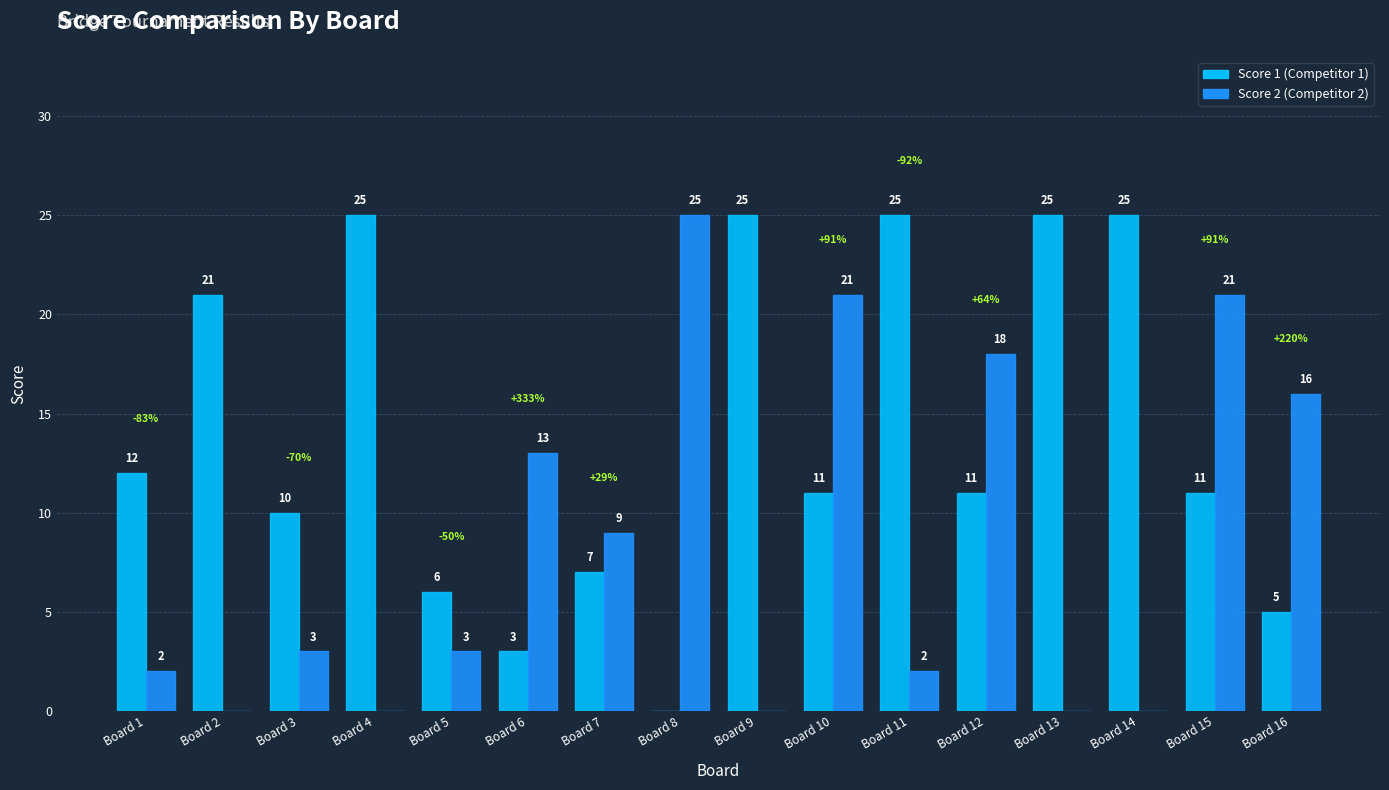

What is the total value across all series at Board 11?

27